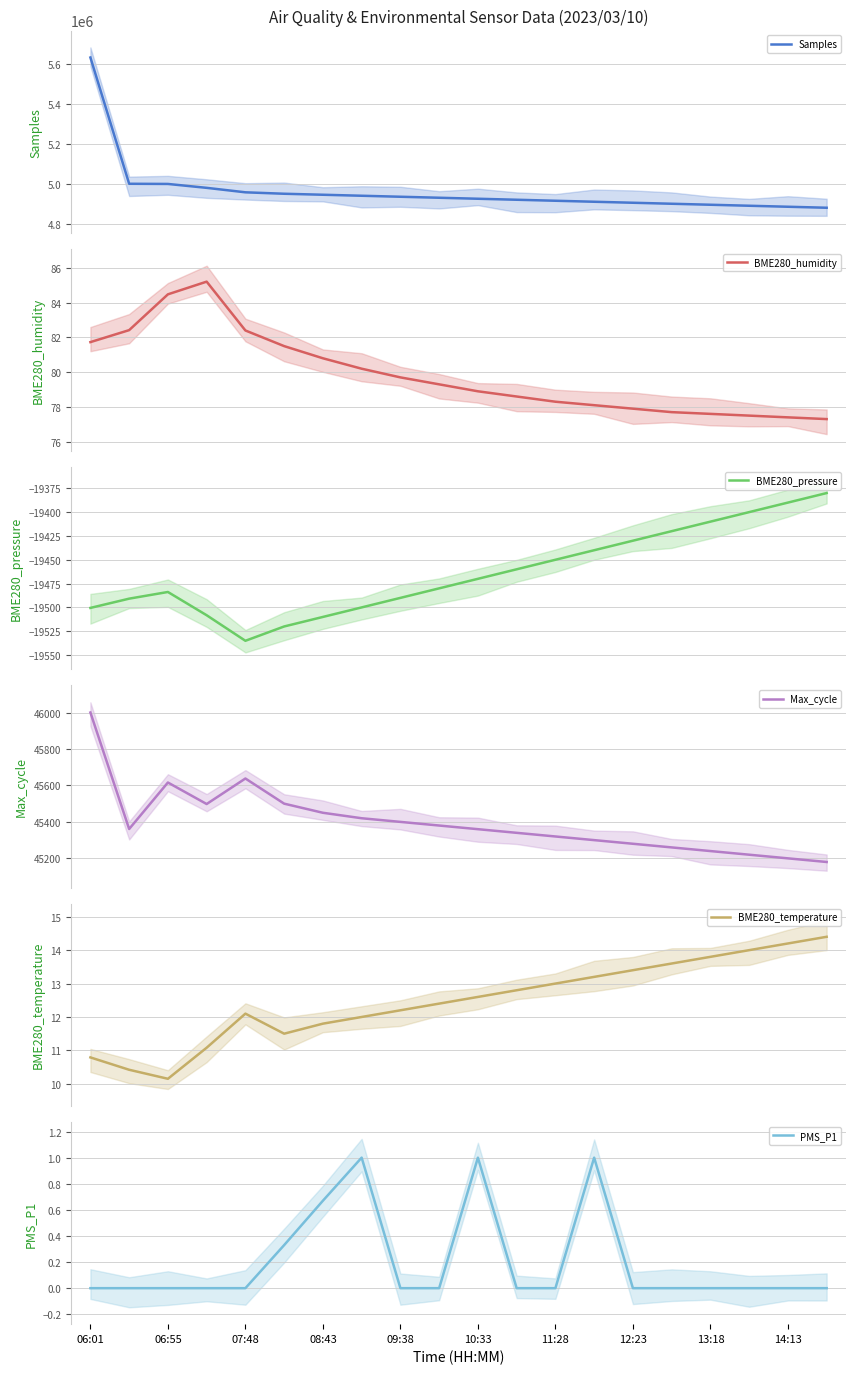

What is the highest value of the BME280_temperature series?

14.4